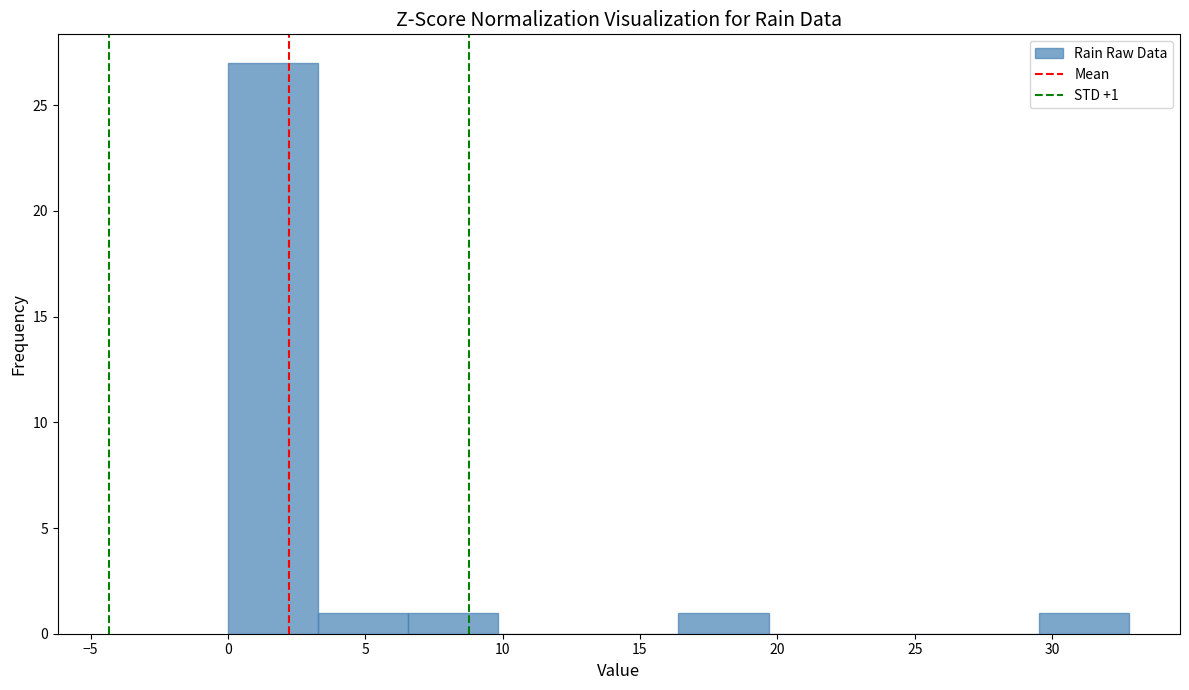

Over which range of the x-axis is the bar tallest?

0.0 to 3.5